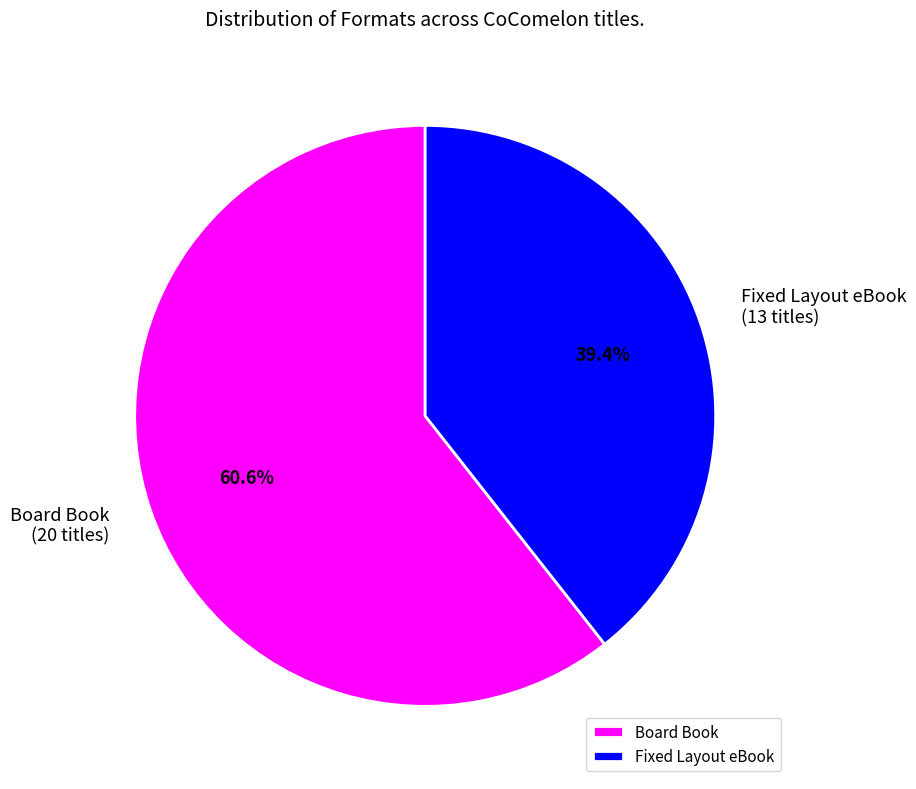

How much of the chart is everything except Fixed Layout eBook?

60.6%